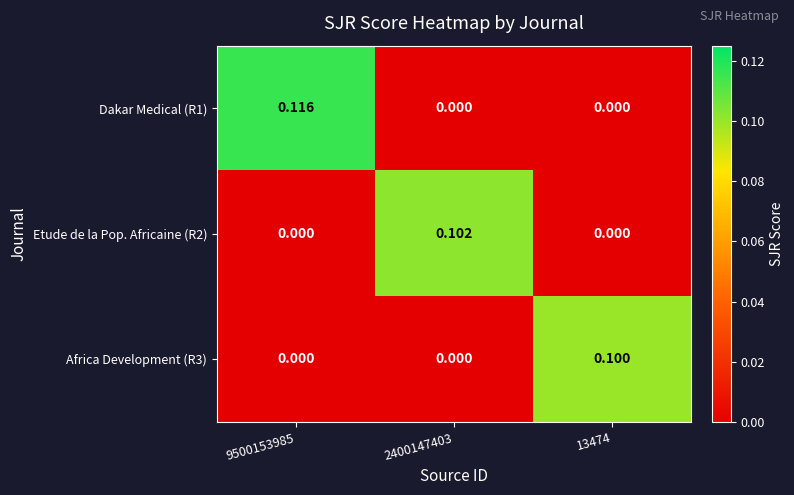

Is the value of Dakar Medical (R1) at 9500153985 greater than the value of Africa Development (R3) at 9500153985?

Yes